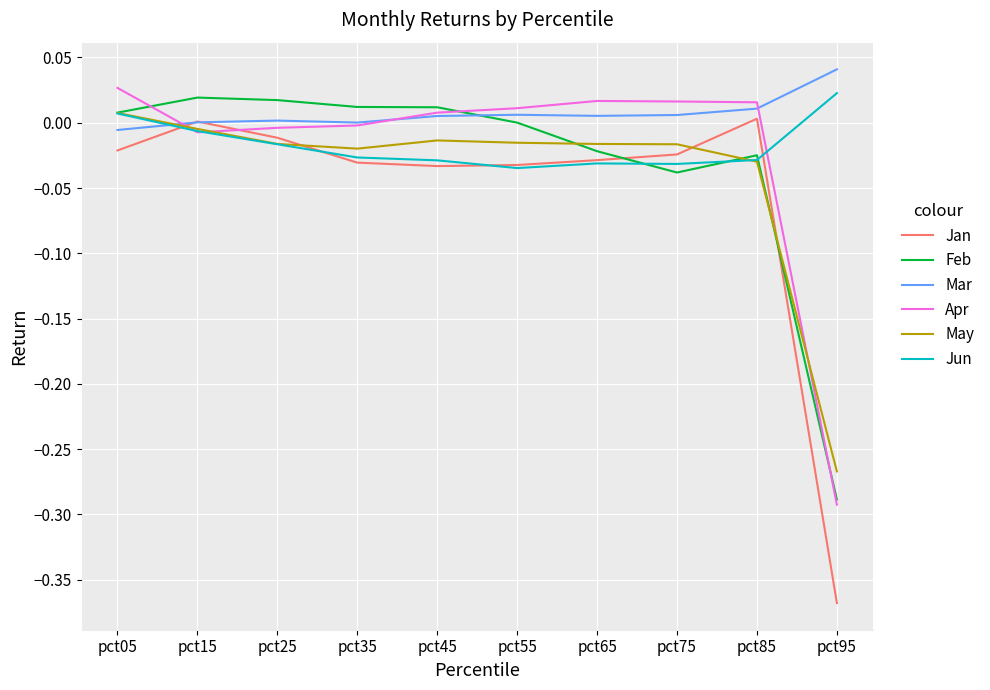

Which series has the largest range (max minus min)?

Jan